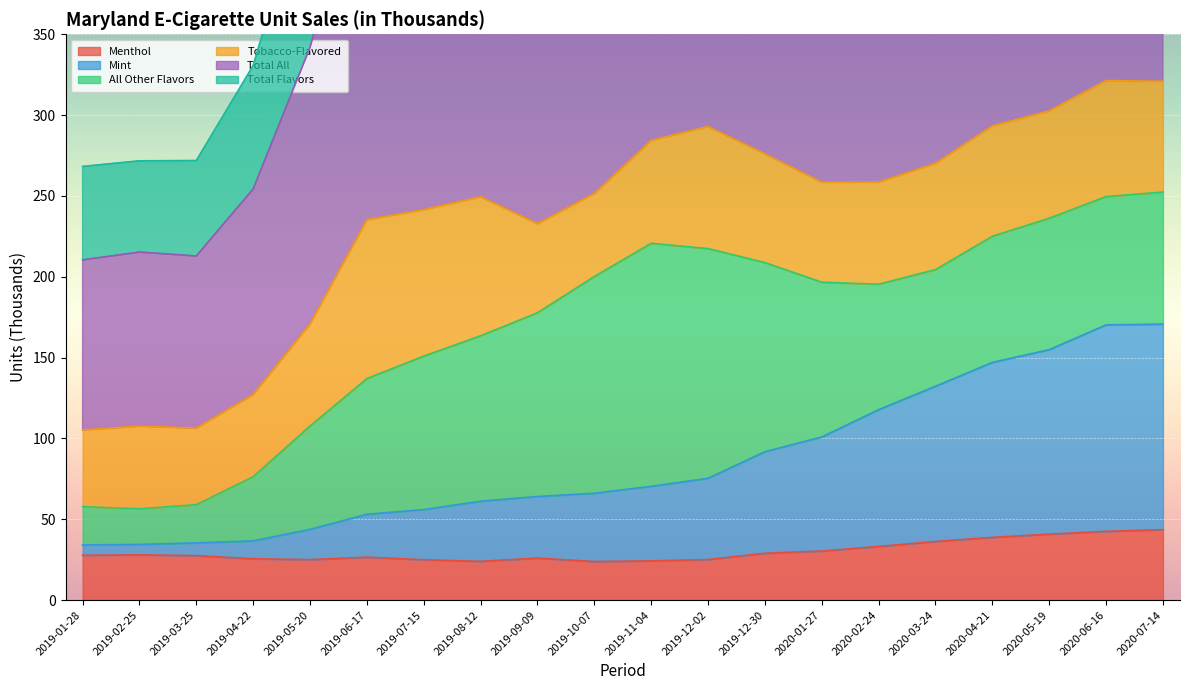

Which series has the largest range (max minus min)?

Total All